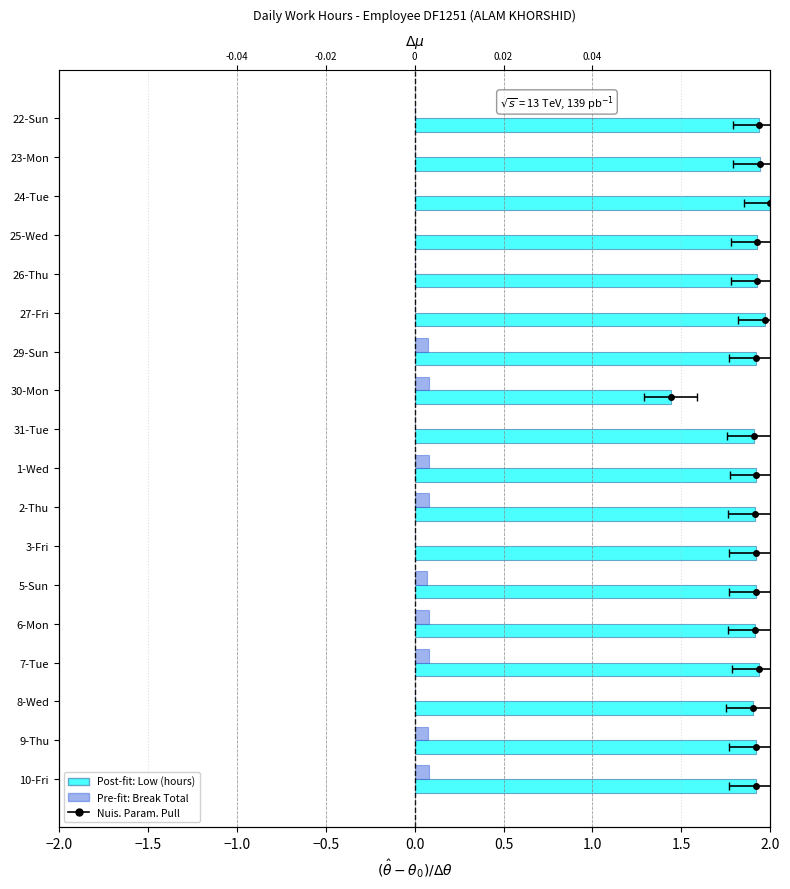

What is the highest value of the Break Total series?

0.1